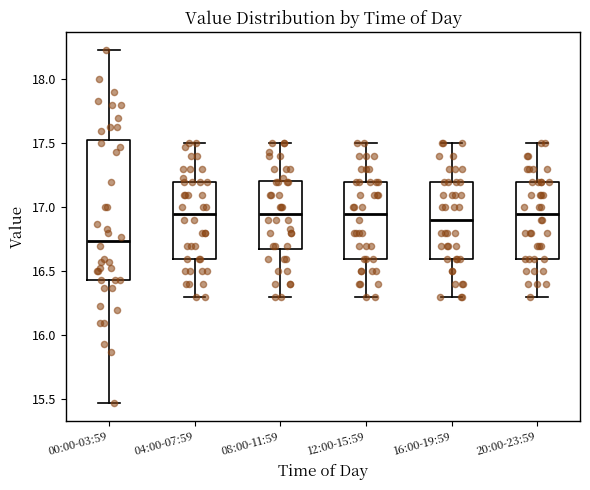

Which box is the tallest, from its lower edge to its upper edge?

00:00-03:59